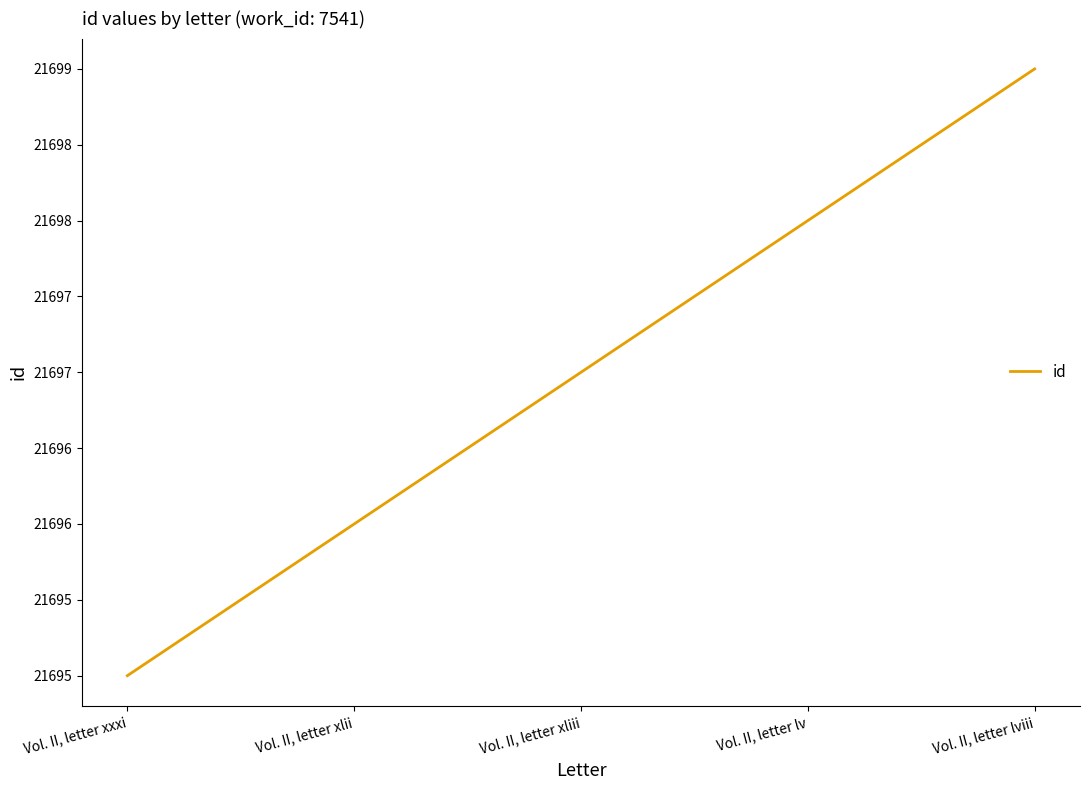

At which category does the chart reach its peak across all series?

Vol. II, letter lviii